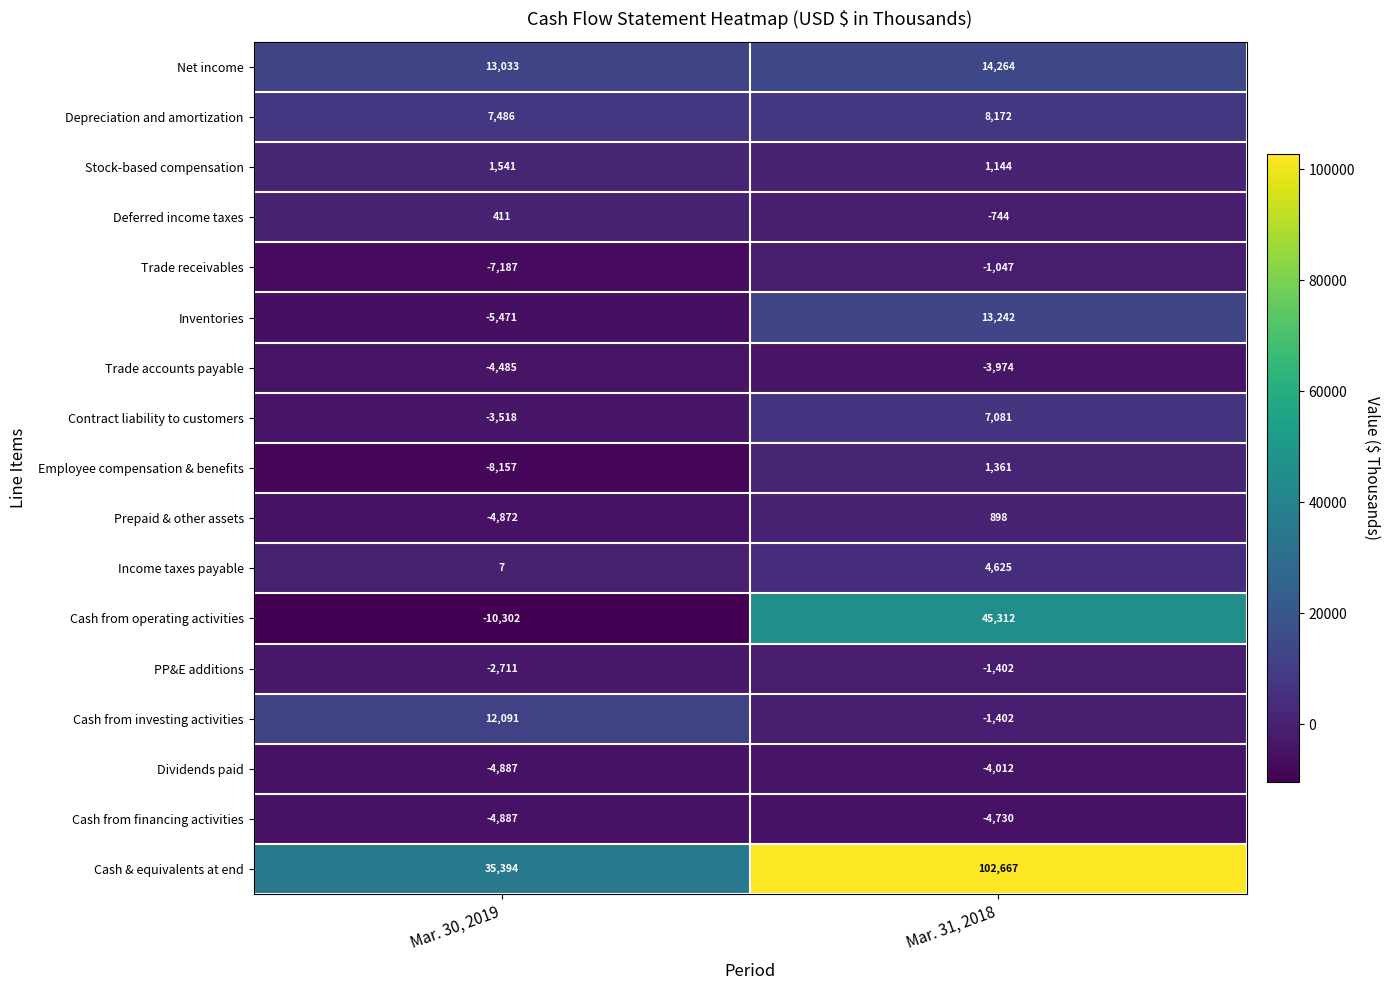

What is the average value of the PP&E additions series?

-2056